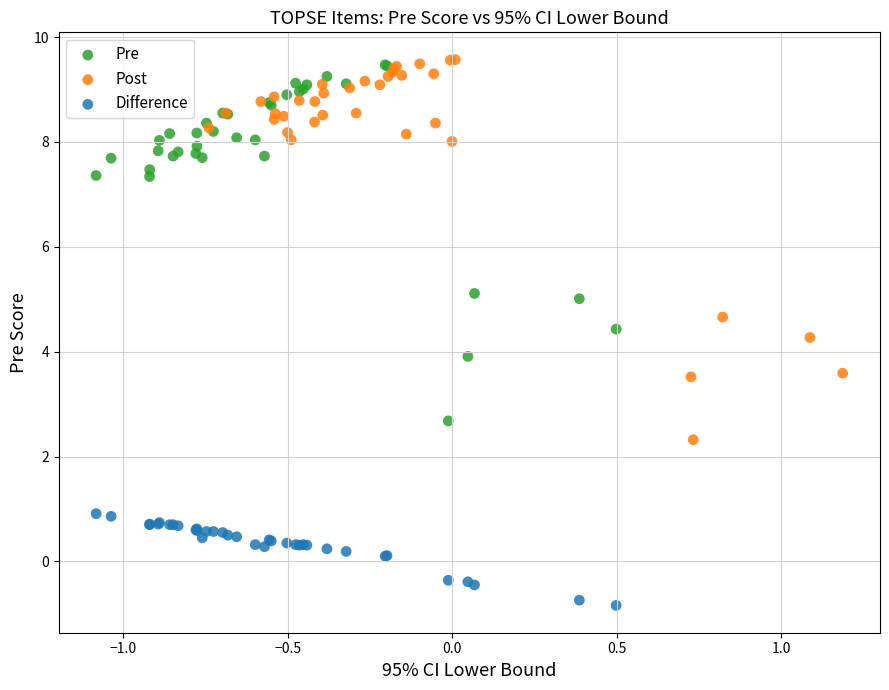

Which series has the largest Y range (max minus min)?

Post